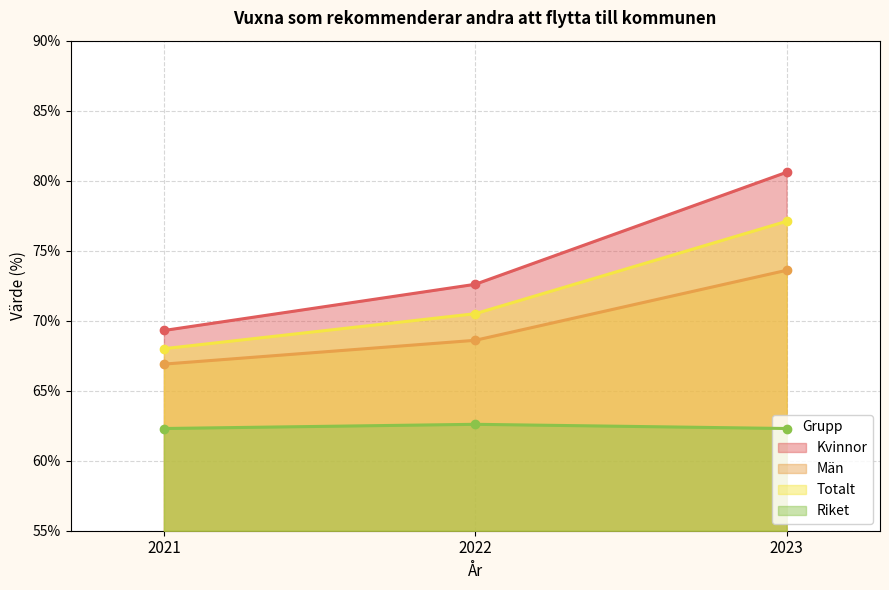

Does the chart display data point markers on the line(s)?

Yes